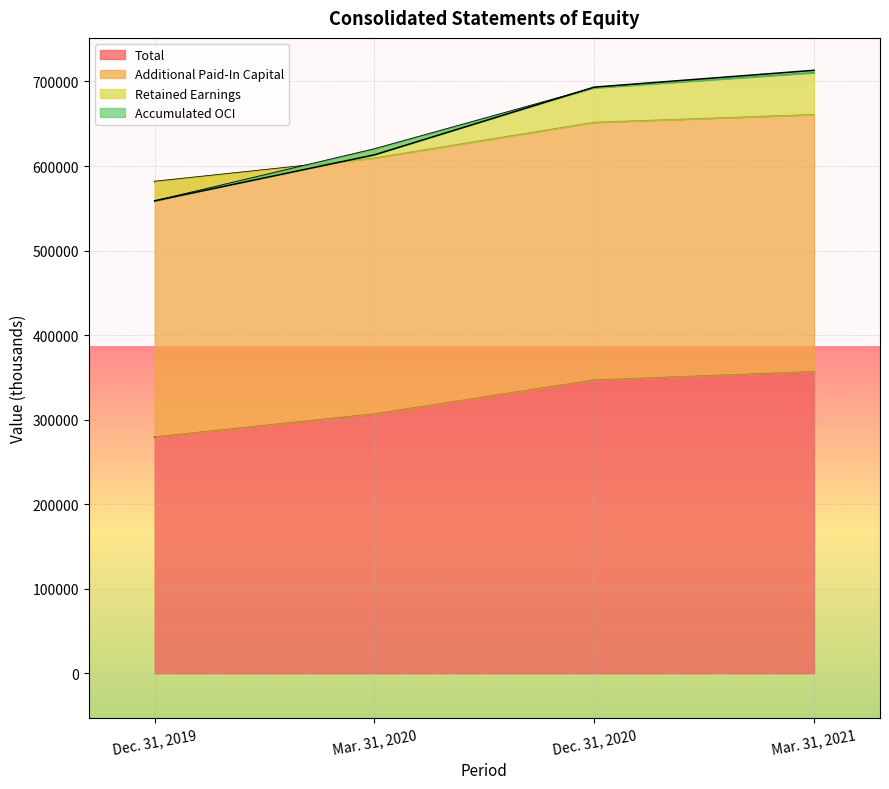

At which category does the chart reach its minimum across all series?

Dec. 31, 2019